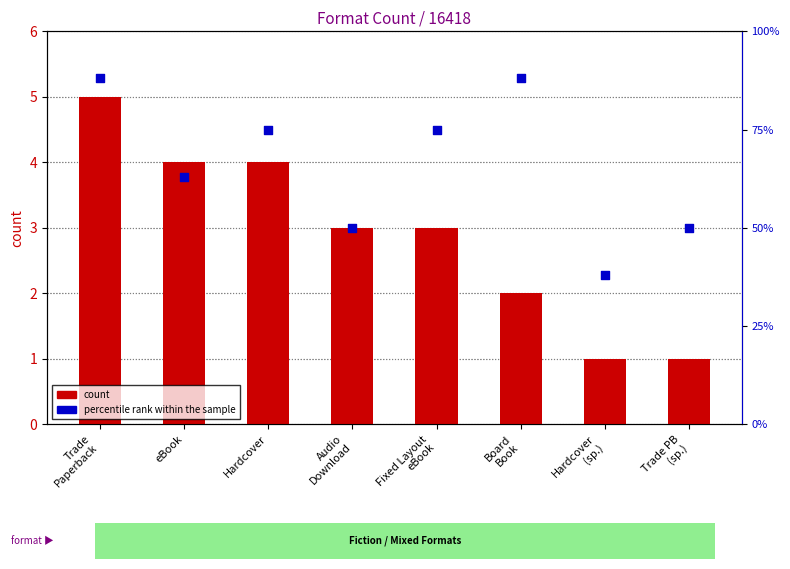

At which category is the sum across all series the highest?

Trade
Paperback